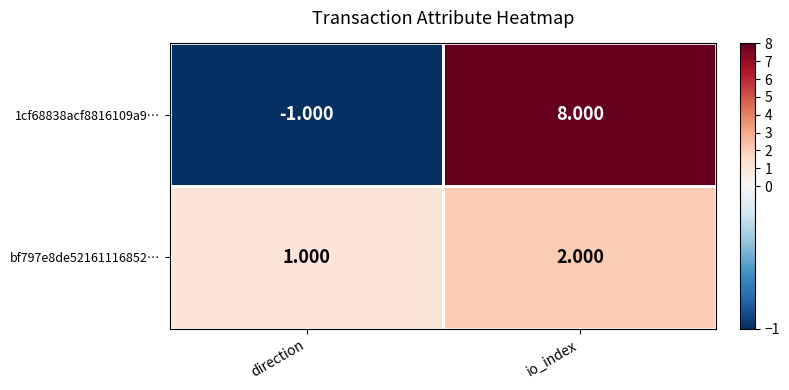

At direction, list the series in order from smallest to largest.

1cf68838acf8816109a9…, bf797e8de52161116852…